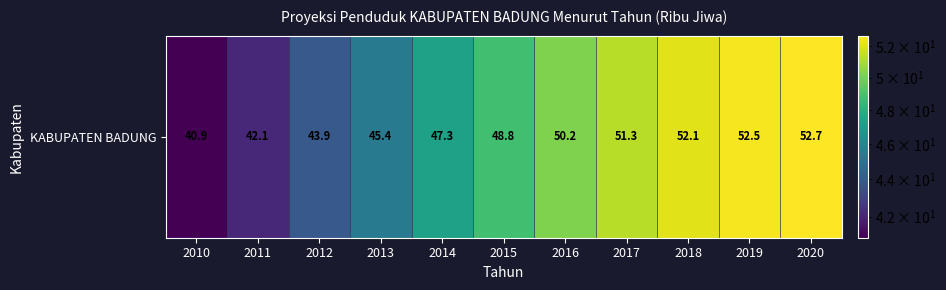

Which label corresponds to the smallest value in the chart?

2010